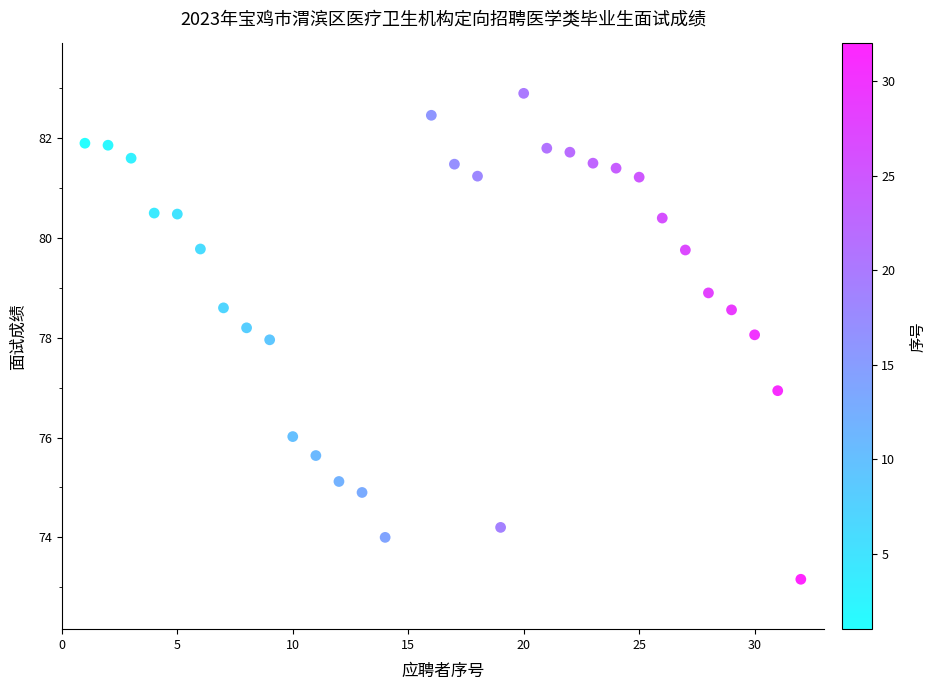

What is the range of X values (max minus min)?

31.0